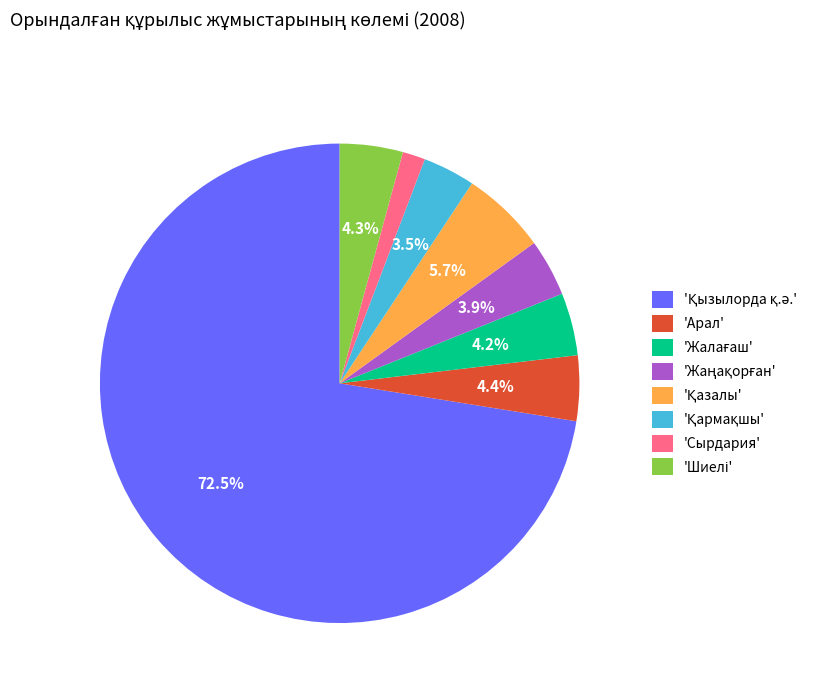

Which category has the smallest portion of the pie?

'Сырдария'